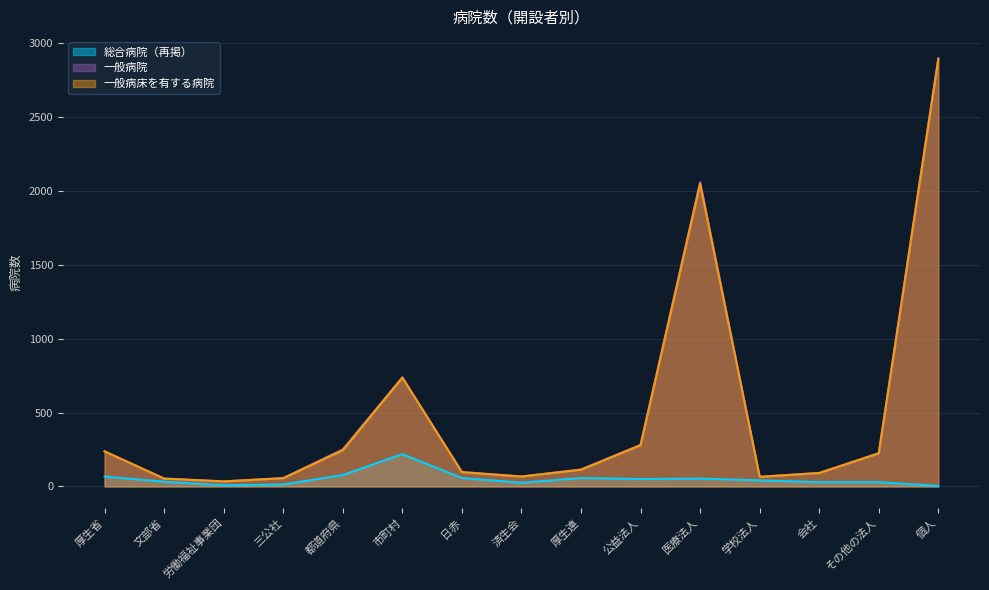

Reading left to right, what are all the values shown in this chart?

総合病院（再掲）: 厚生省=67	文部省=32	労働福祉事業団=8	三公社=13	都道府県=77	市町村=219	日赤=57	済生会=25	厚生連=57	公益法人=50	医療法人=53	学校法人=41	会社=29	その他の法人=29	個人=3
一般病院: 厚生省=238	文部省=53	労働福祉事業団=34	三公社=56	都道府県=251	市町村=739	日赤=97	済生会=67	厚生連=115	公益法人=282	医療法人=2061	学校法人=65	会社=91	その他の法人=226	個人=2899
一般病床を有する病院: 厚生省=237	文部省=53	労働福祉事業団=34	三公社=56	都道府県=245	市町村=736	日赤=97	済生会=67	厚生連=113	公益法人=279	医療法人=2049	学校法人=65	会社=91	その他の法人=224	個人=2893